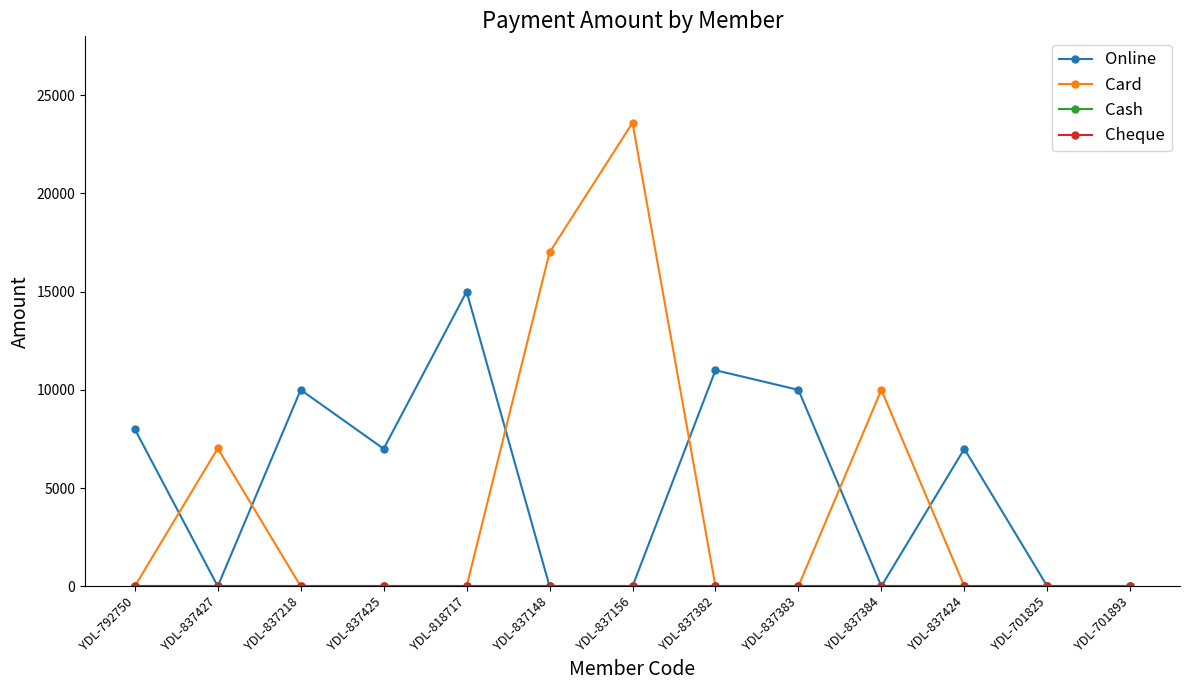

Which label corresponds to the largest value in the chart?

YDL-837156